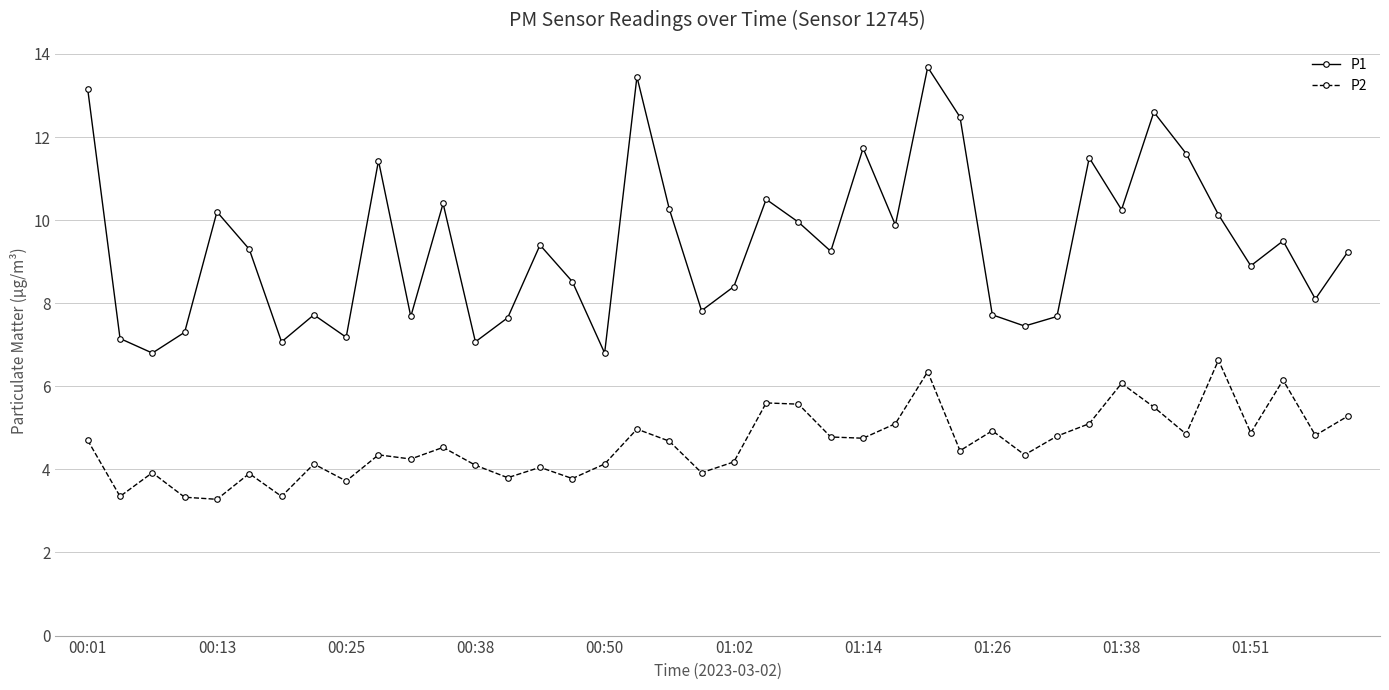

How many lines are shown in the chart?

2